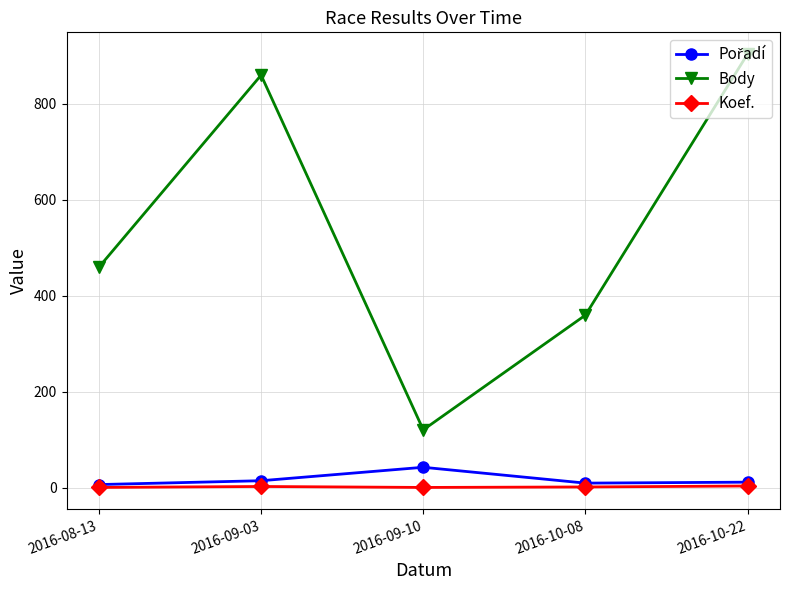

Which series changed the most between 2016-09-03 and 2016-10-08?

Body